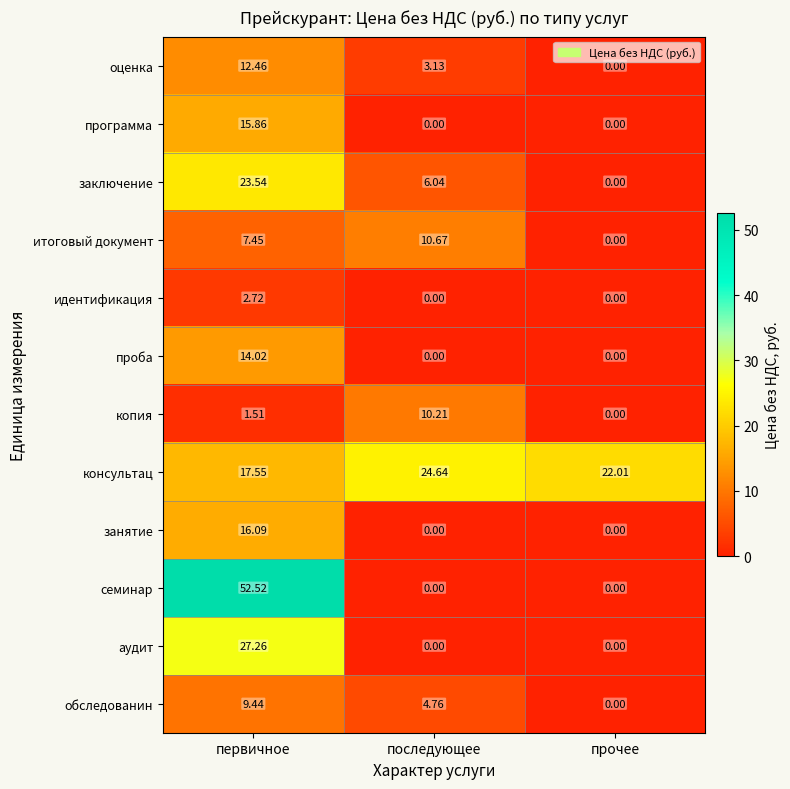

How many data points in обследованин are above 4?

2